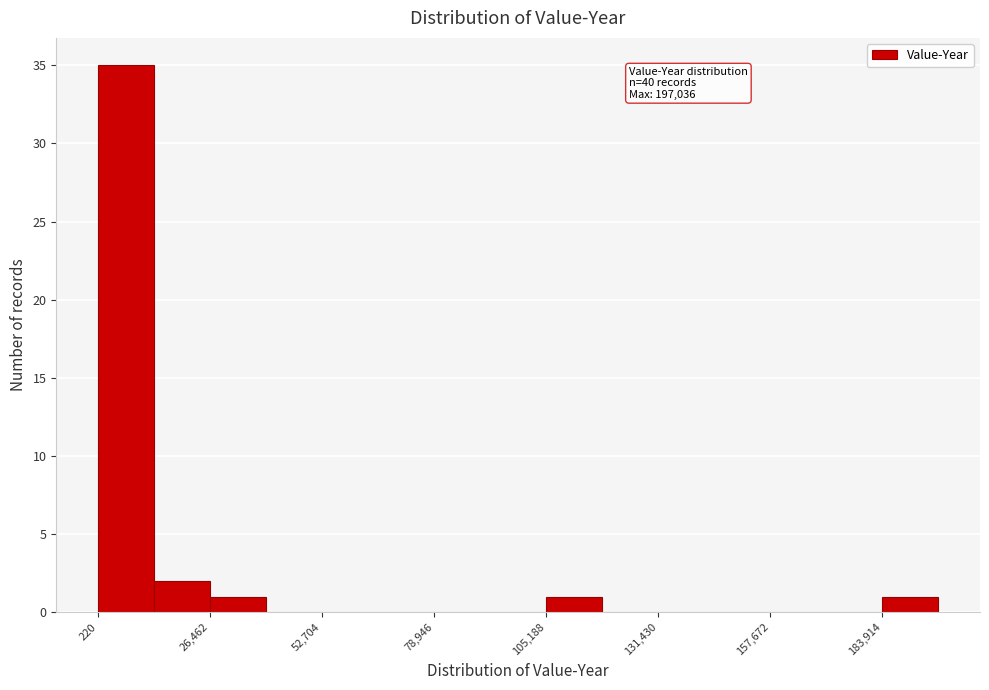

Around what value on the x-axis is the tallest bar? Give the approximate position of its centre, as read against the axis.

5000